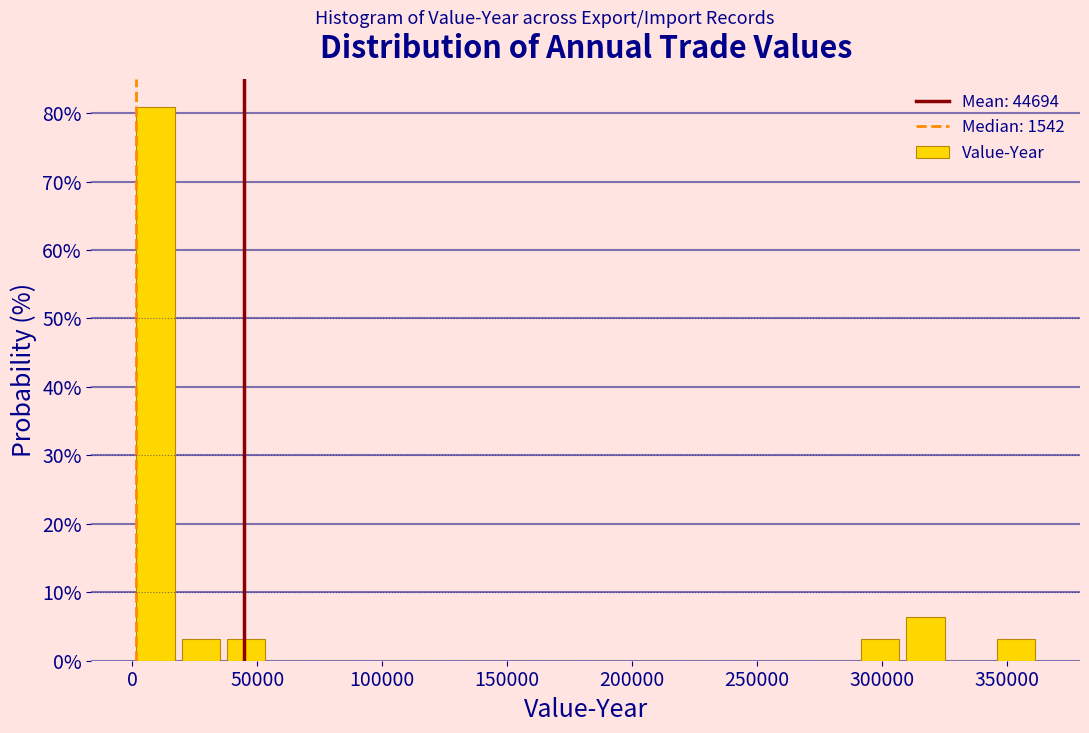

Read against the x-axis, roughly where is the centre of the tallest bar?

10000